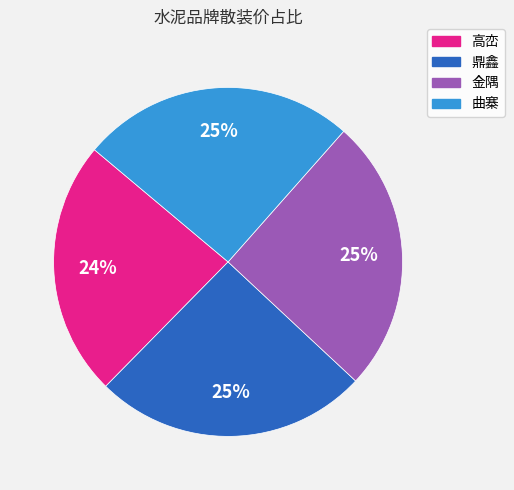

Is there a majority slice in this chart?

No